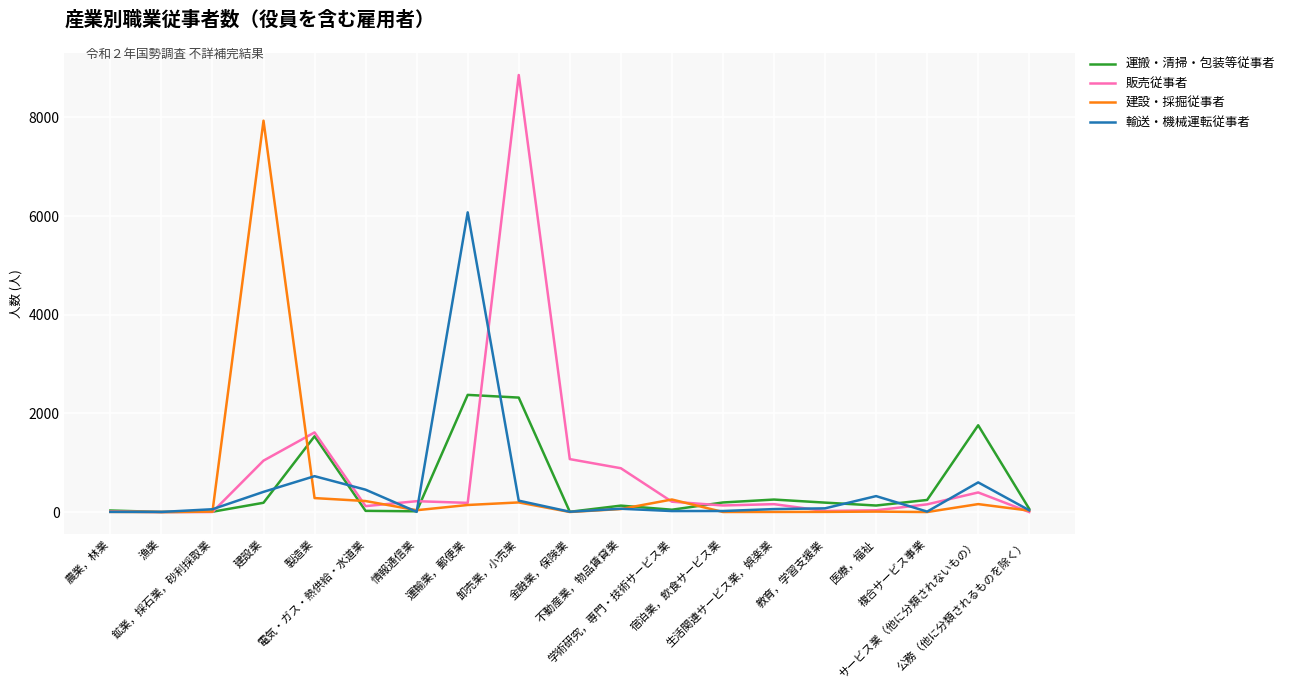

What are all the series names shown in the legend?

運搬・清掃・包装等従事者, 販売従事者, 建設・採掘従事者, 輸送・機械運転従事者